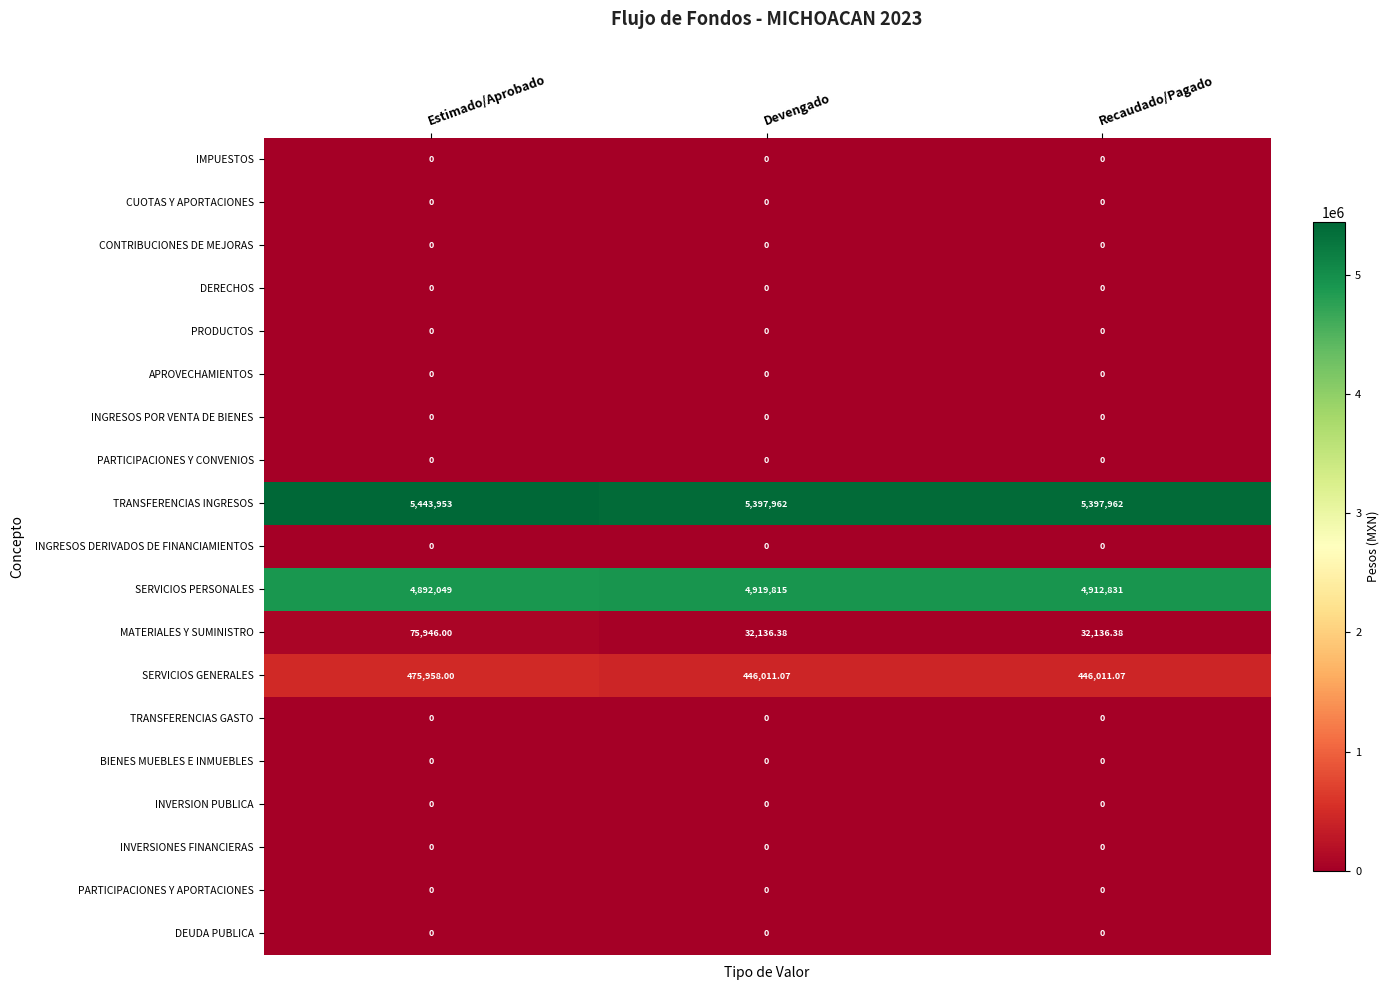

Which series has the largest range (max minus min)?

TRANSFERENCIAS INGRESOS